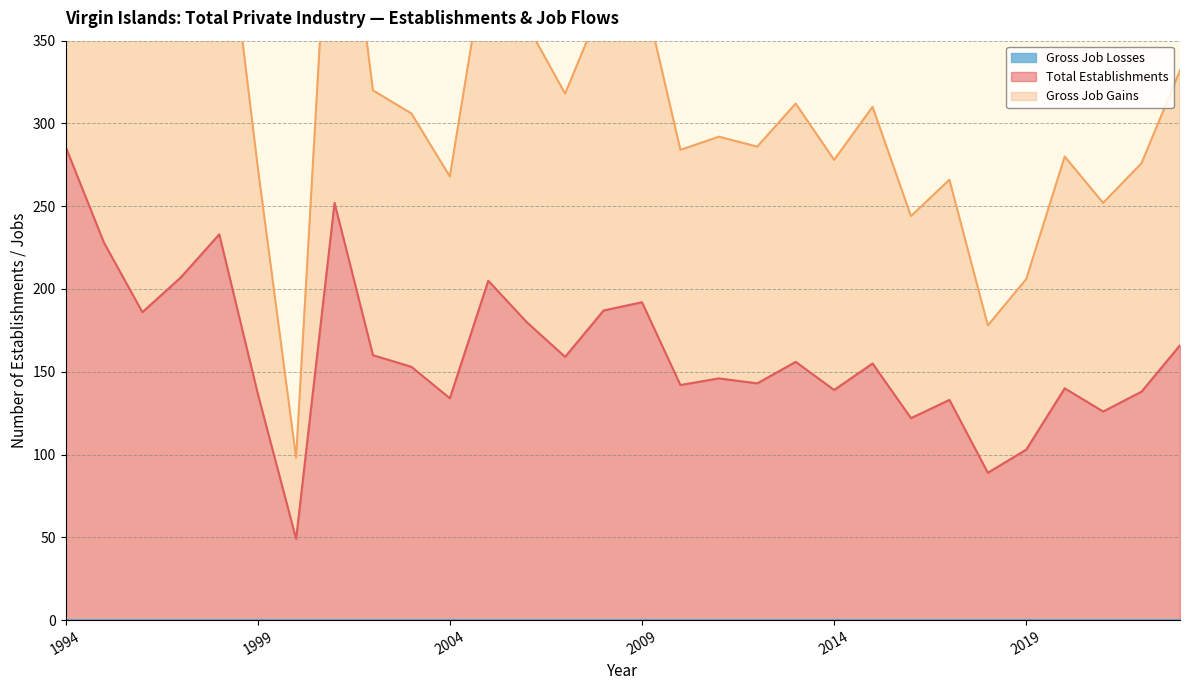

True or false: Total Establishments and Gross Job Gains cross at least once.

False